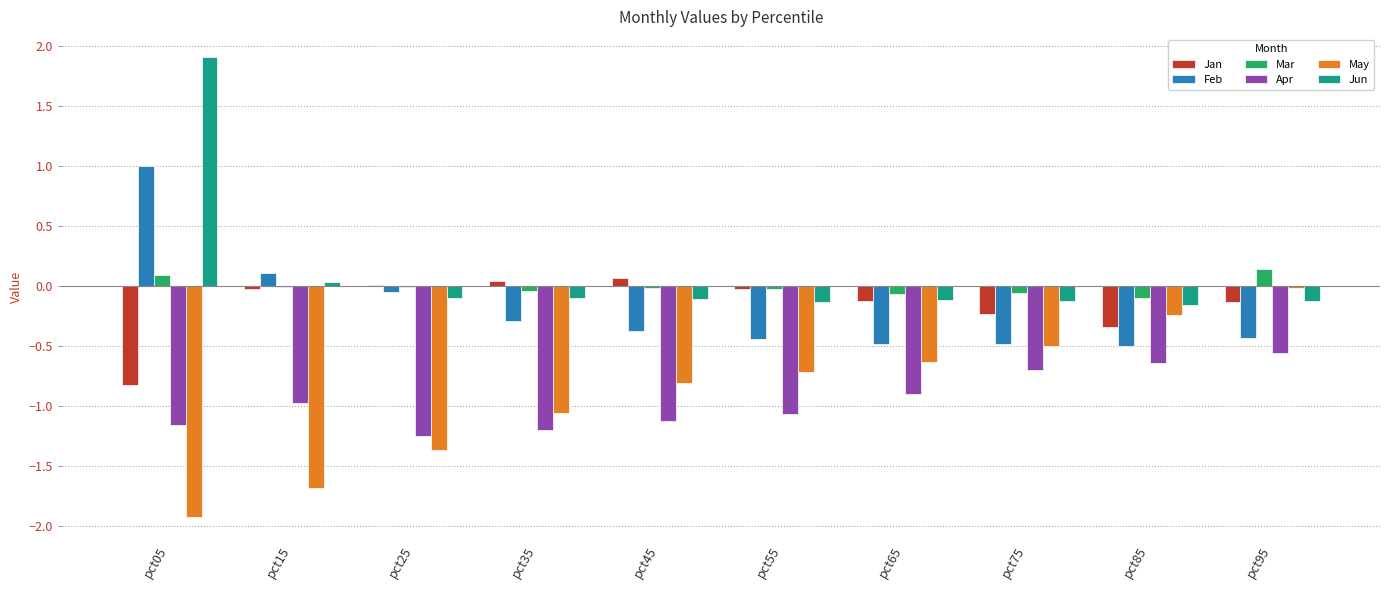

Is it true that Apr equals -0.4 at pct15?

False